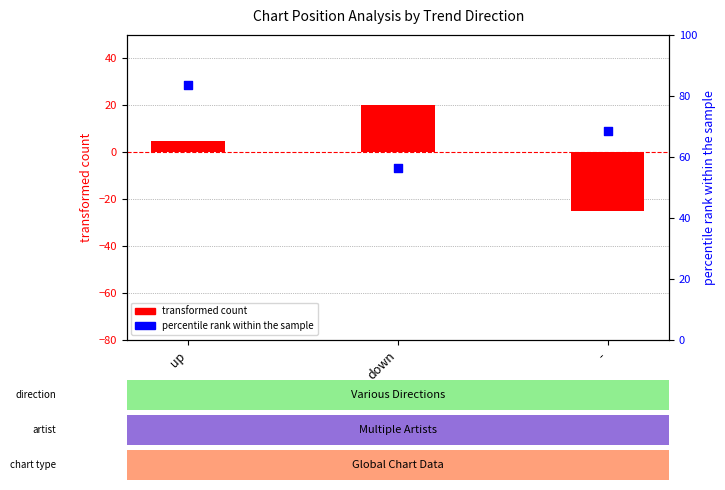

At how many categories does at least one series exceed 38?

3